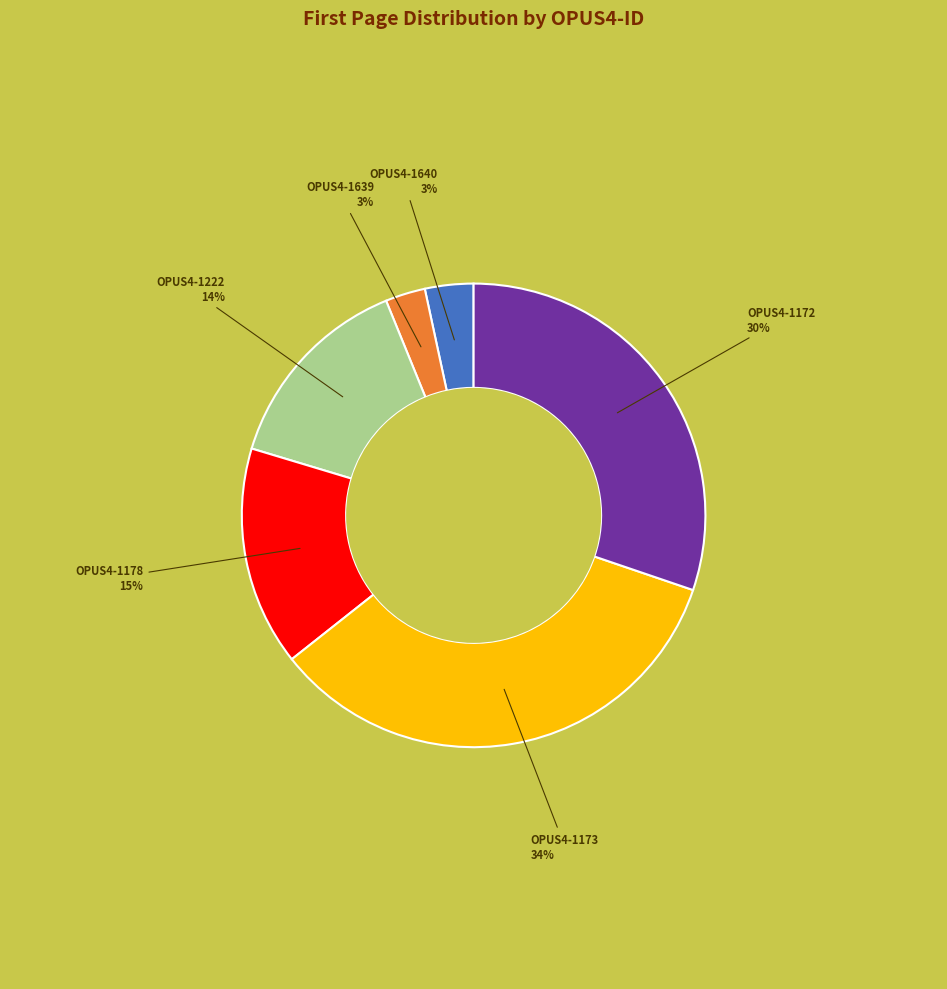

How many segments does this pie chart have?

6